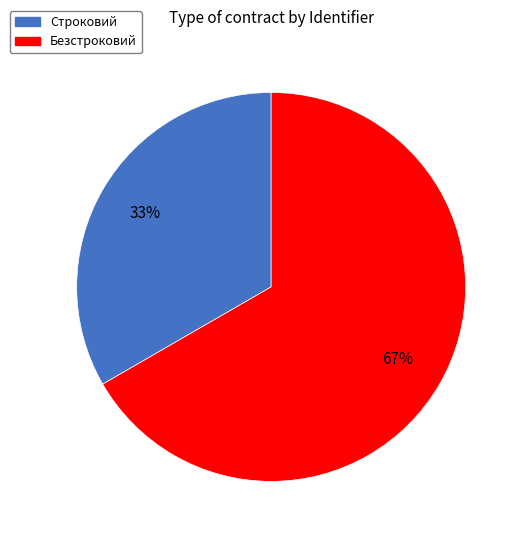

What is the ratio of the value at Безстроковий to the value at Строковий?

2.0